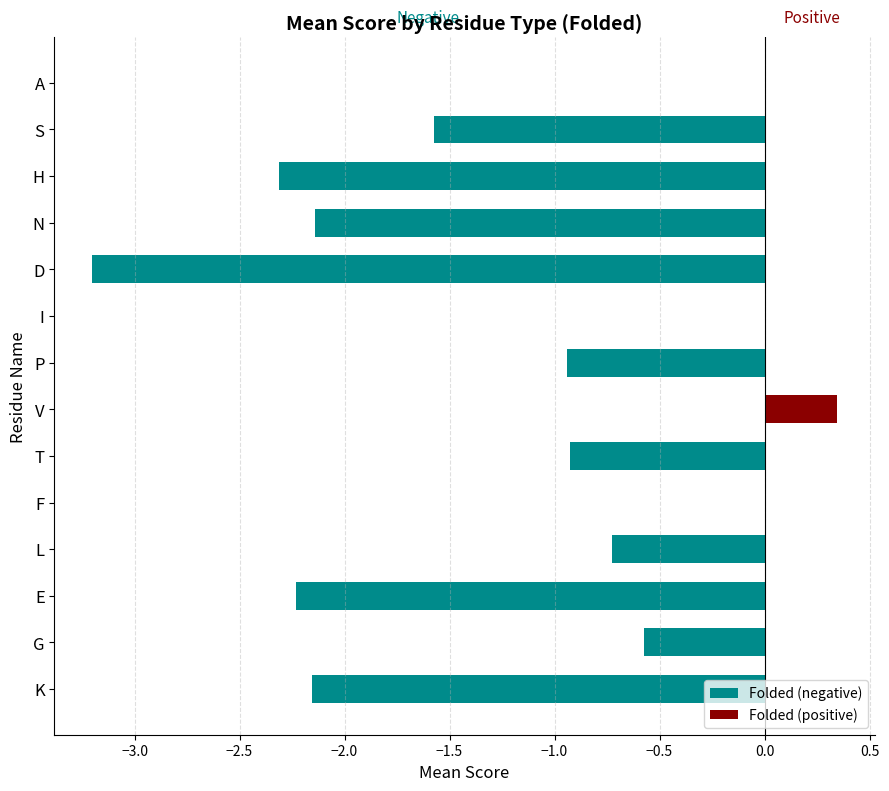

List the series in order of their peak value, lowest first.

Folded (negative), Folded (positive)